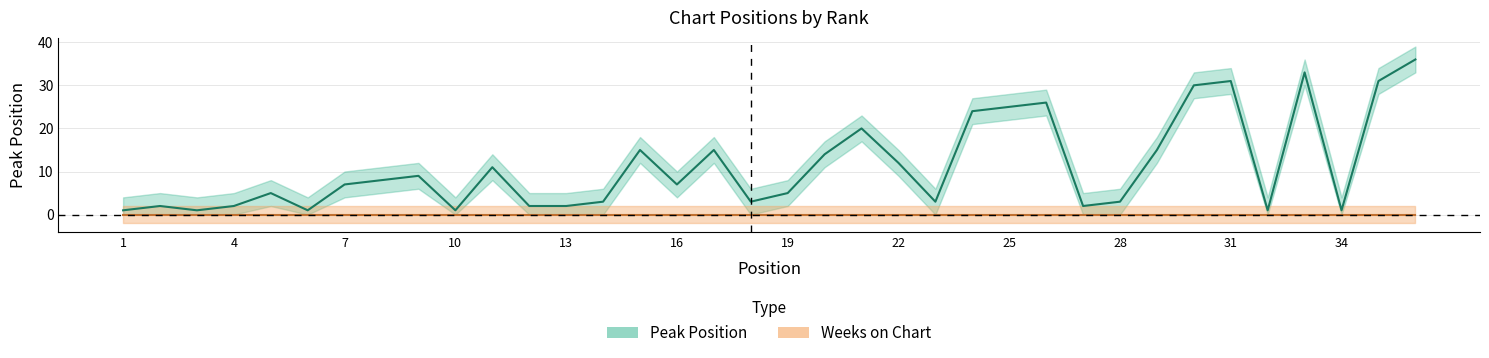

How many points are higher than both their immediate neighbors (excluding endpoints)?

10